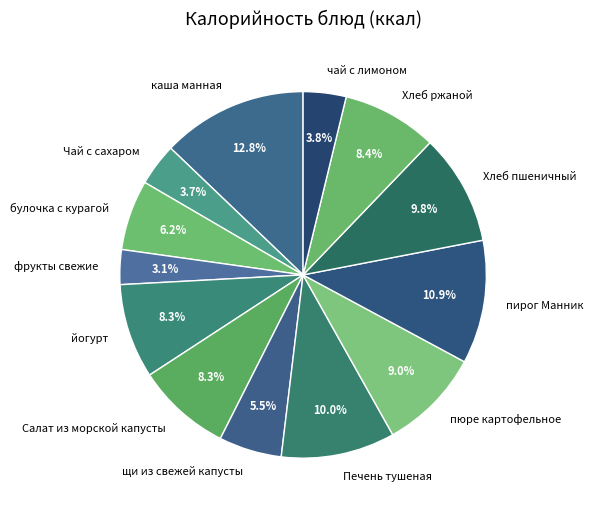

To the nearest percent, what is the average slice percentage?

8%